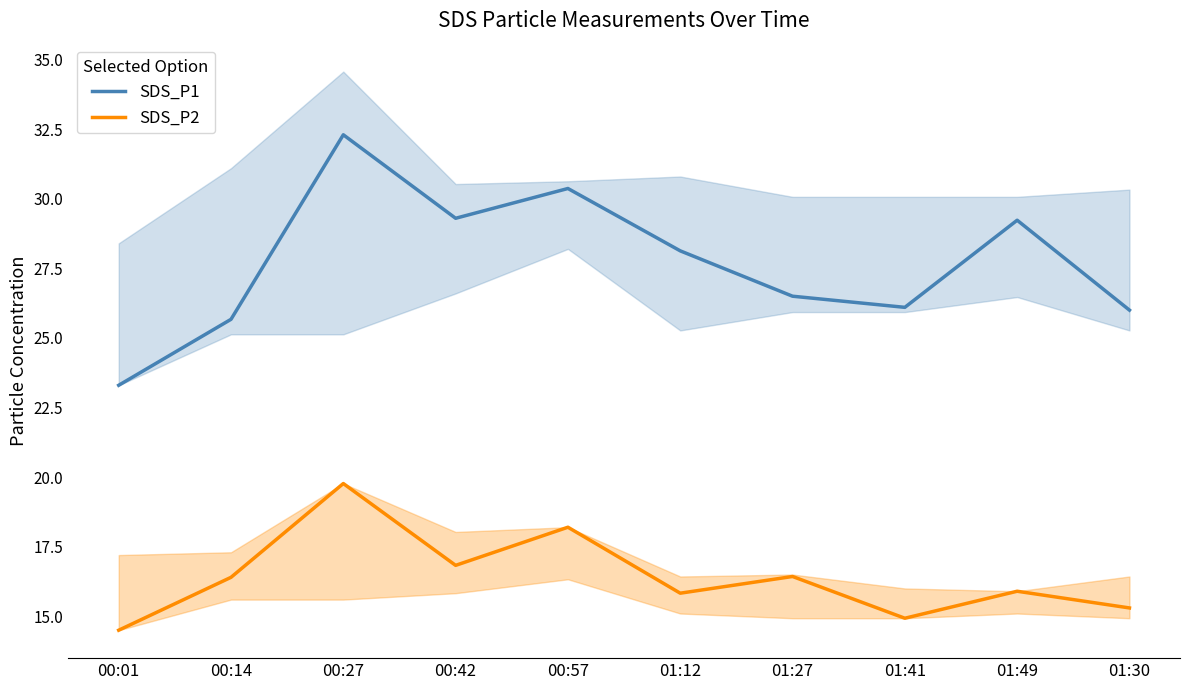

How many series are shown in this chart?

2